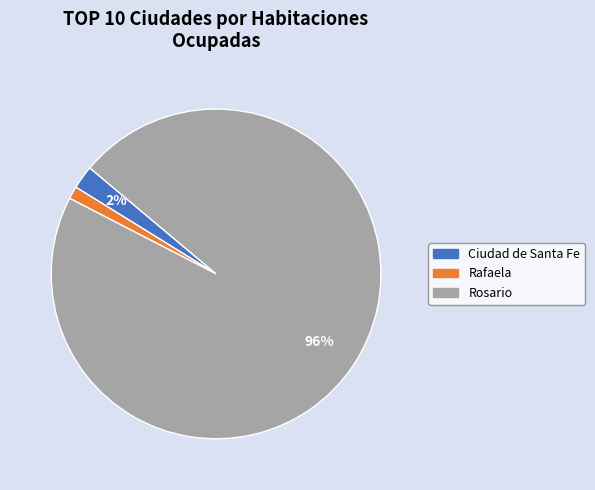

Is it true that Rafaela is 9% of the pie?

False